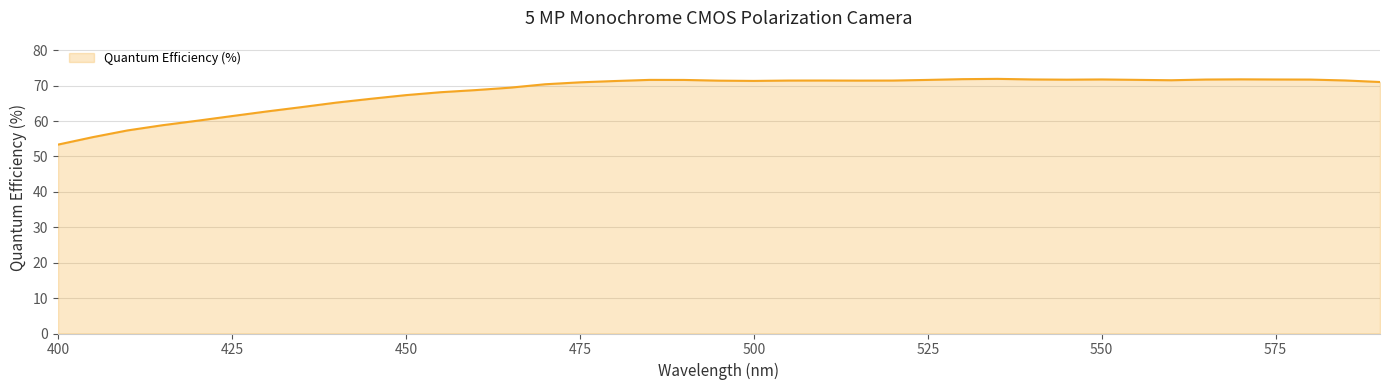

What is the maximum value shown in the chart?

71.9